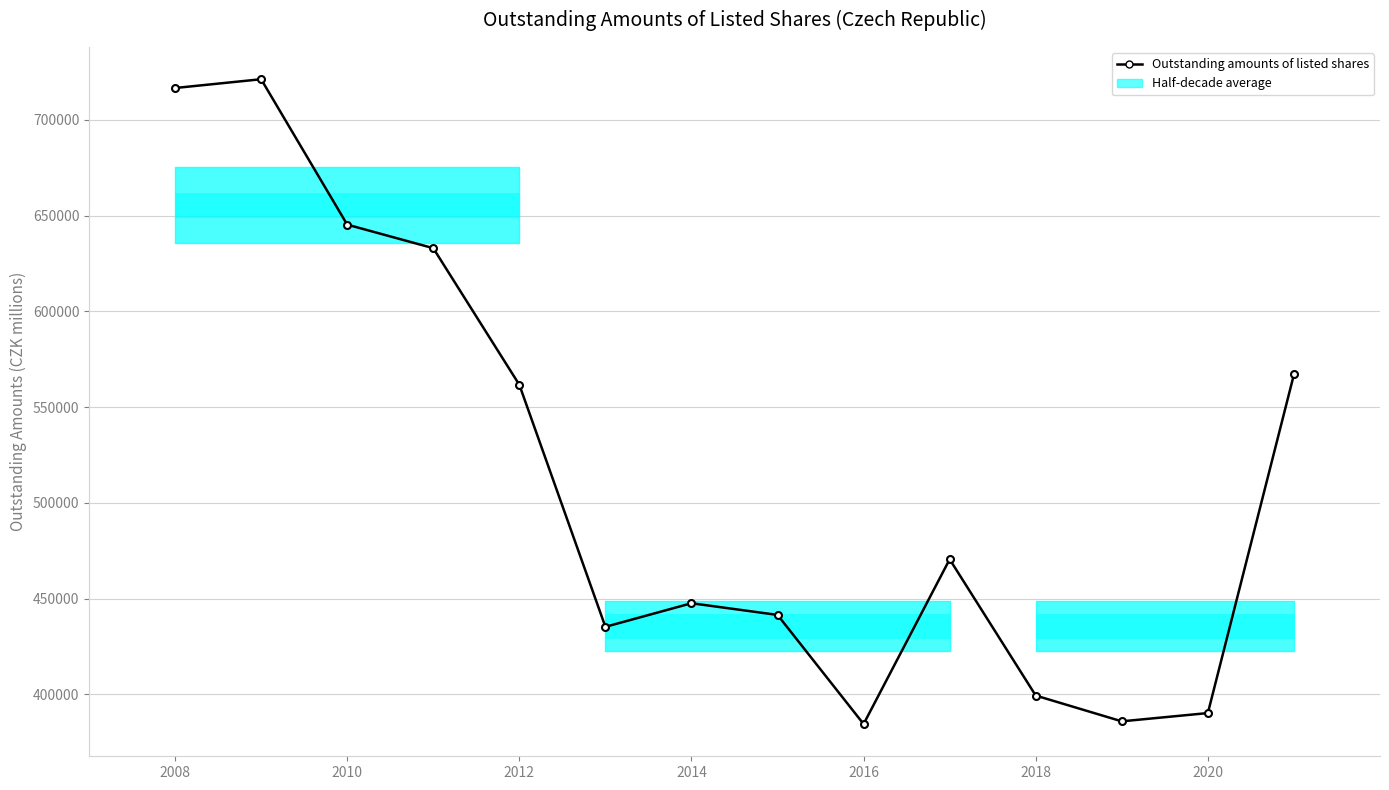

What is the sum of all values?

7199628.4